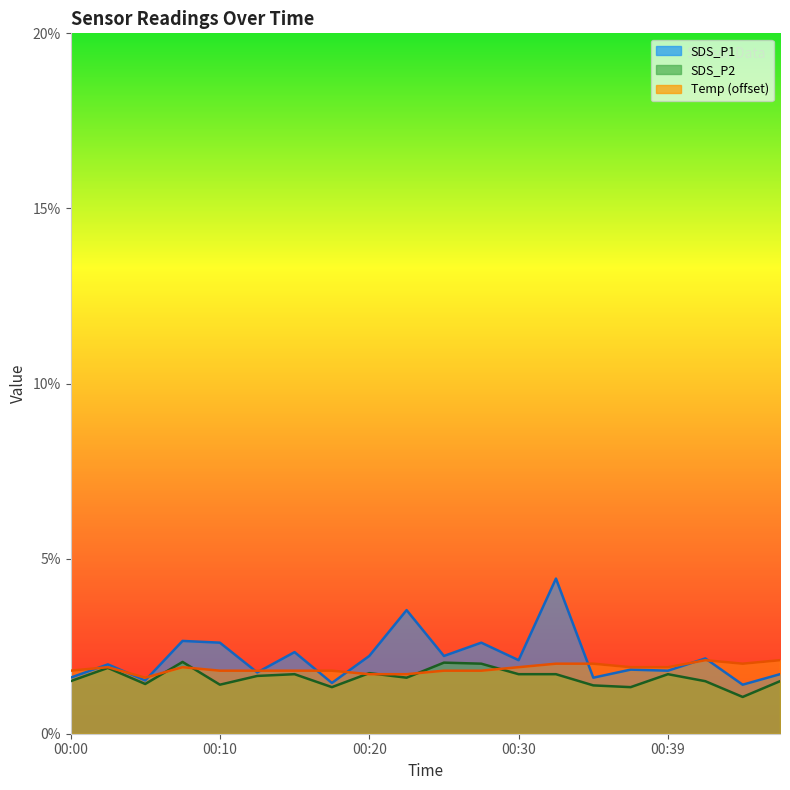

What is the value of the SDS_P1 point at the 17th from the left?

1.8